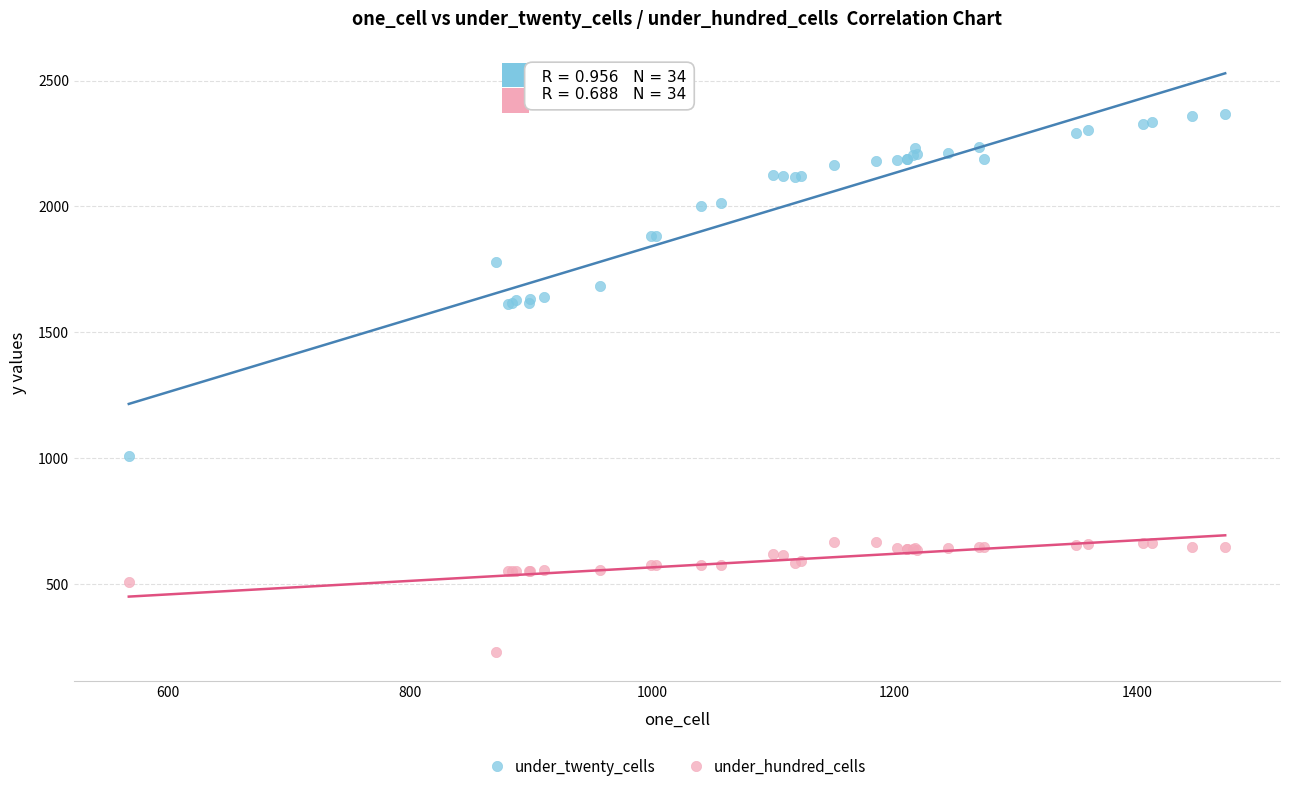

In the under_hundred_cells series, what Y value is closest to 448?

508